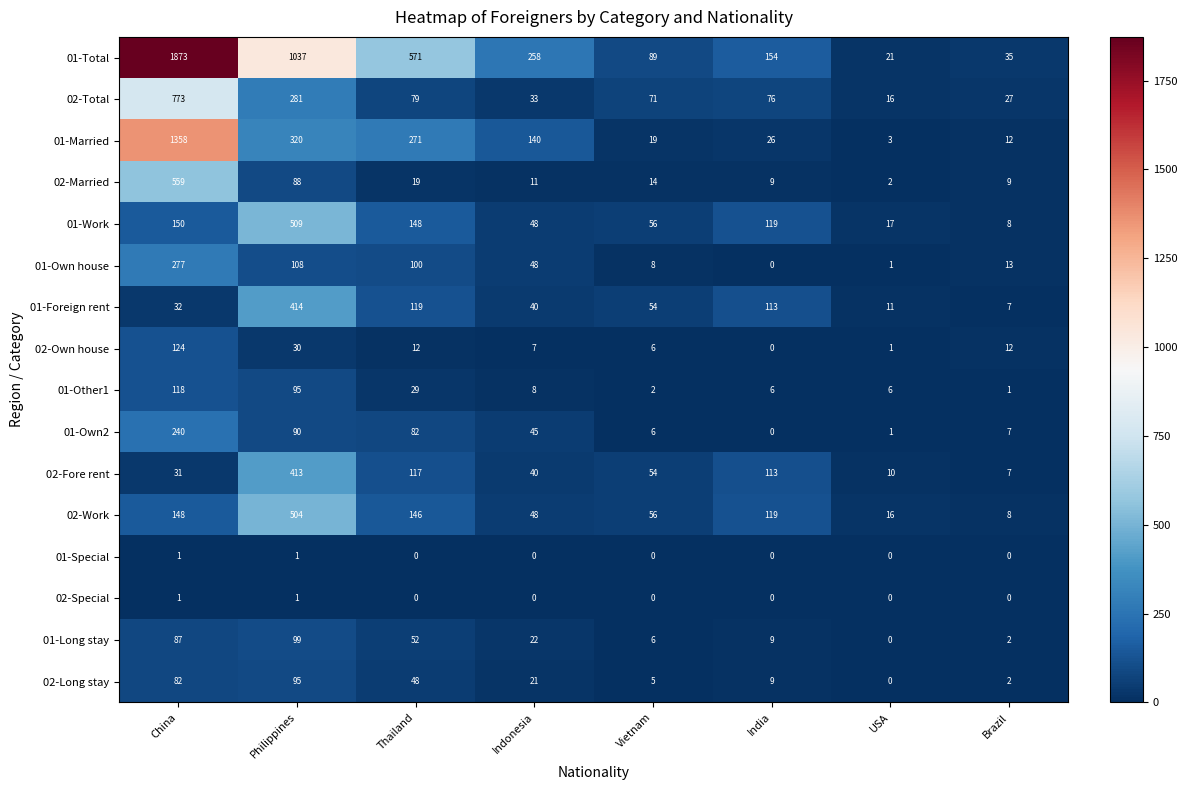

What is the sum of all 01-Total values?

4038